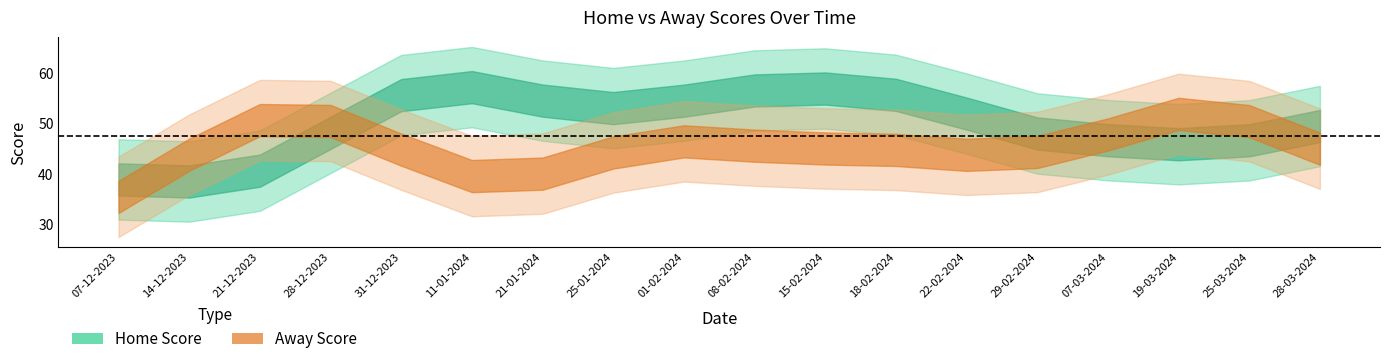

Which has a higher value, 17 or 13?

17